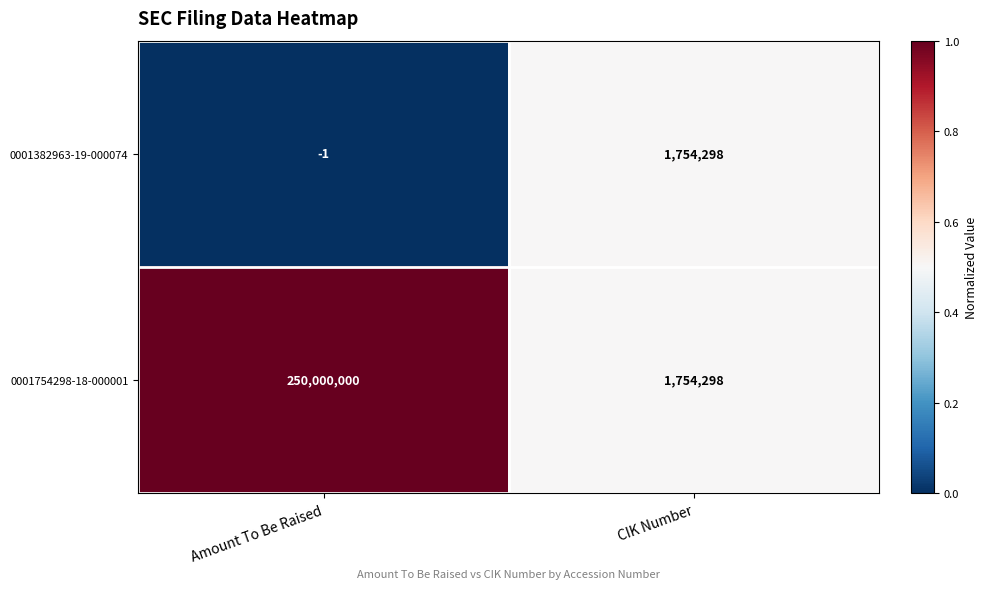

What is the sum of the 0001754298-18-000001 values at Amount To Be Raised and CIK Number?

251754298